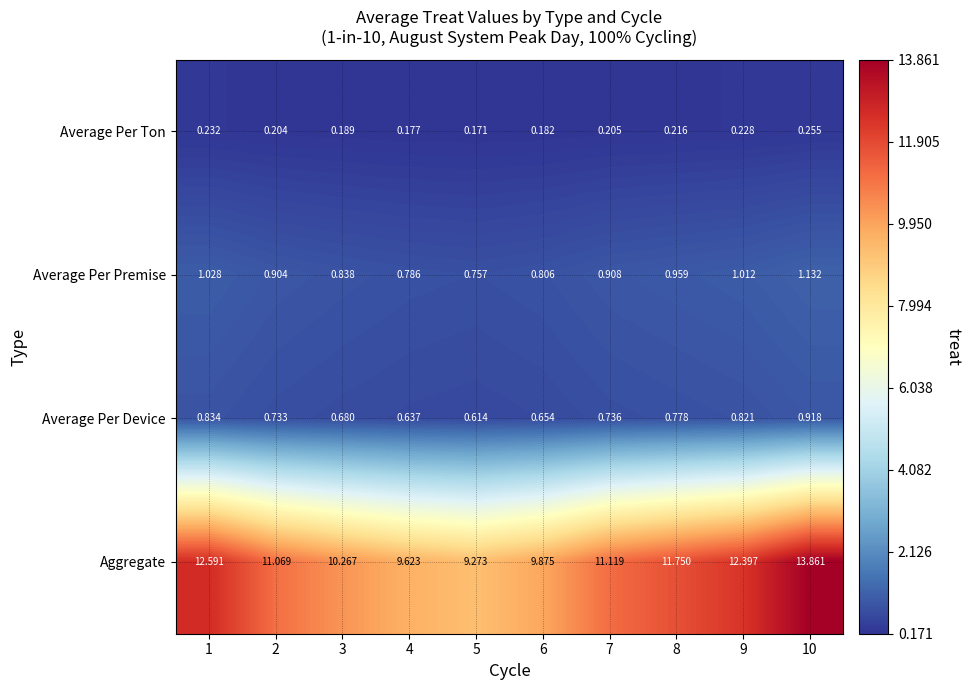

Which series has the largest total across all categories?

Aggregate